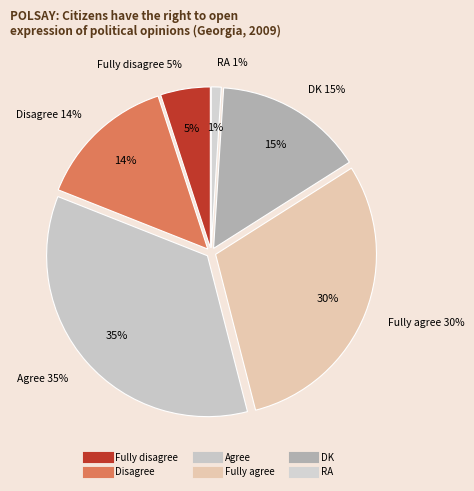

Does any single category account for the majority?

No